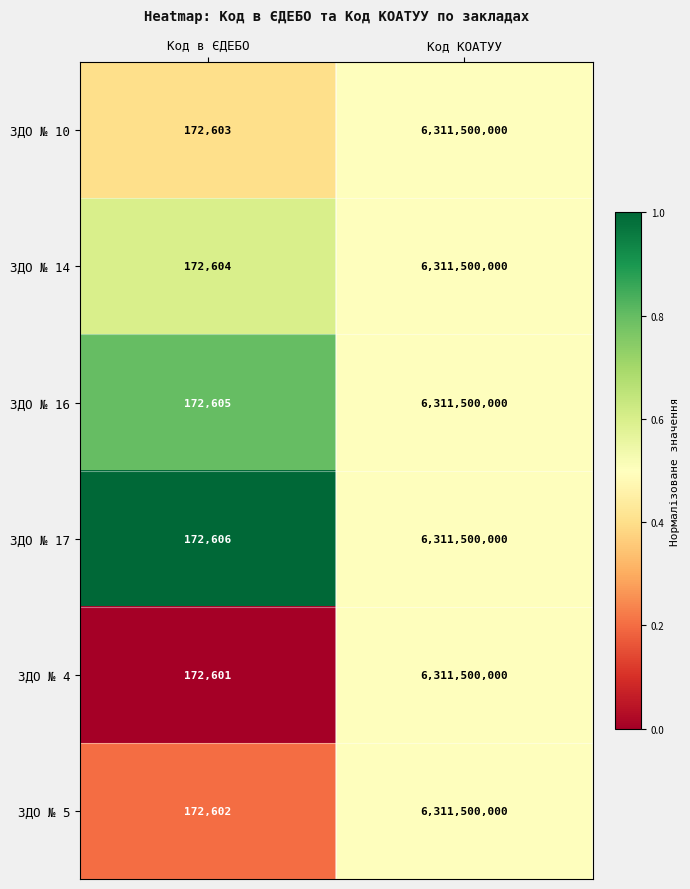

What is the difference between the maximum and minimum values in the ЗДО № 17 series?

6311327394